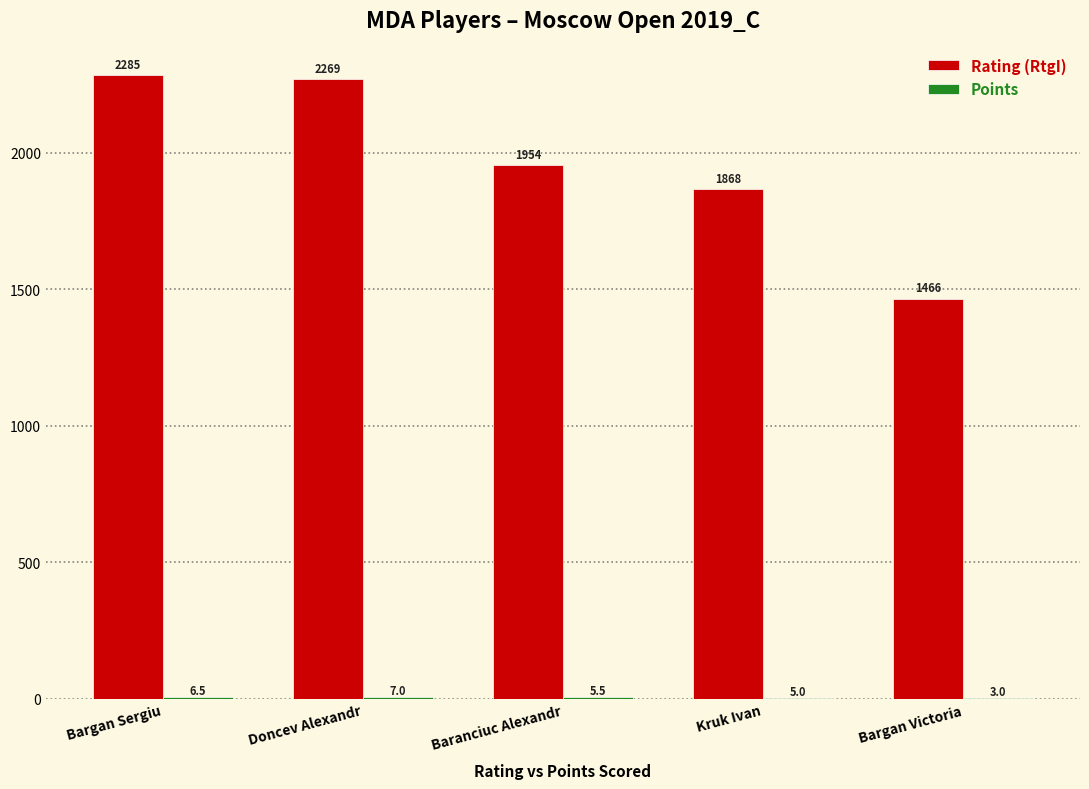

What is the approximate value of Rating (RtgI) at Doncev Alexandr?

2269.0